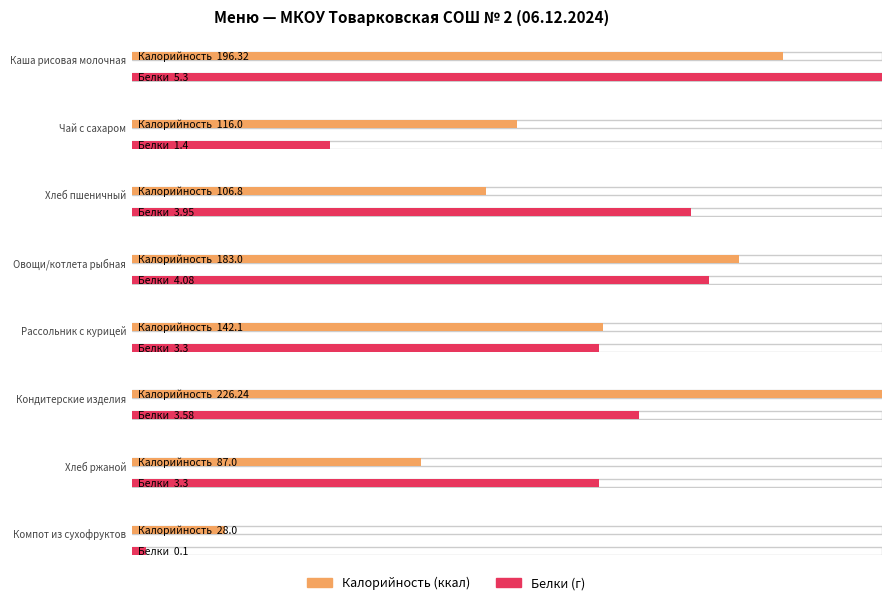

List the series in order of their peak value, lowest first.

Белки, Калорийность